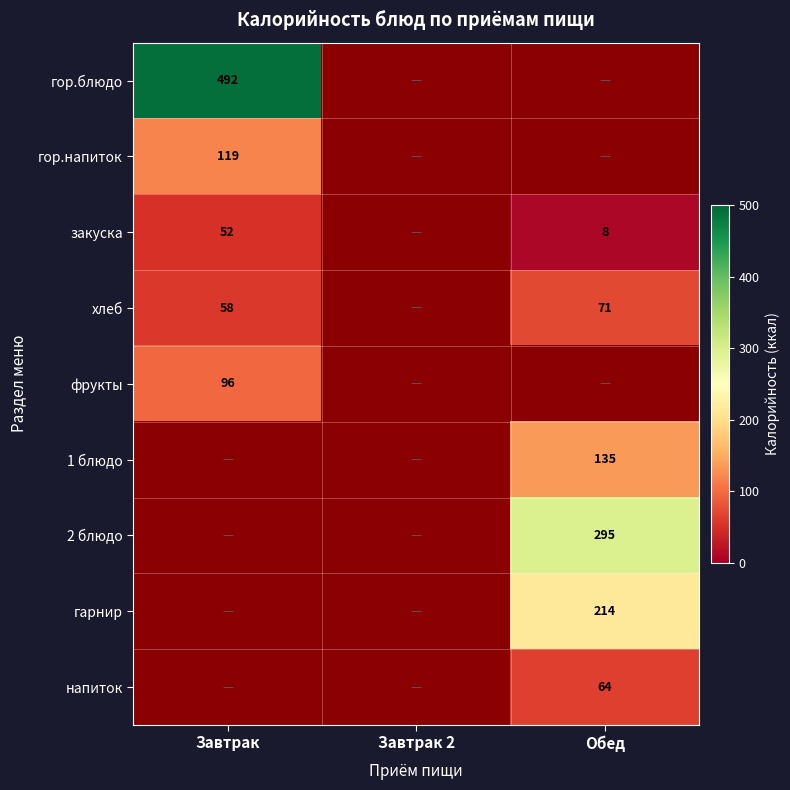

The гарнир series shows 90 at Обед. True or false?

False